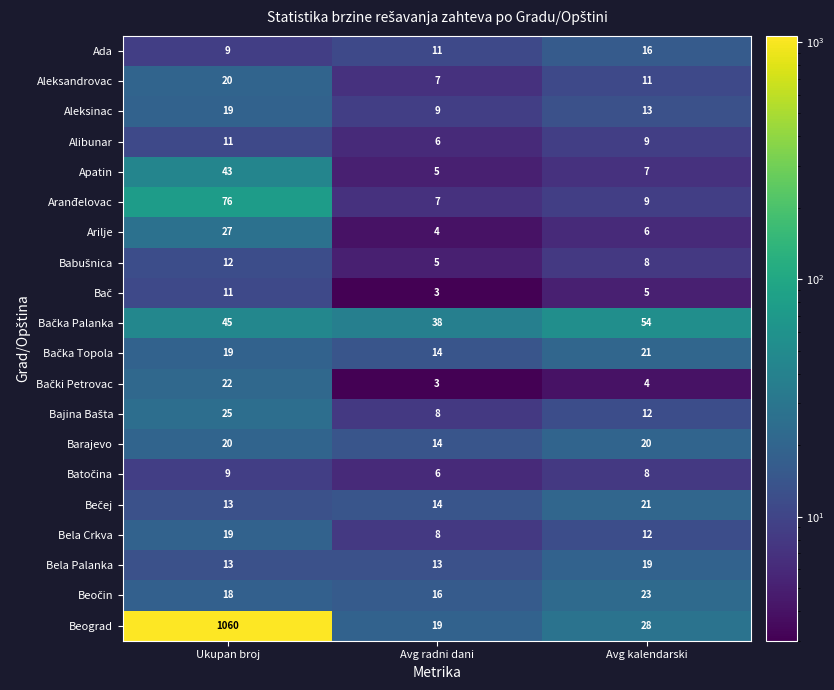

At which label does Aleksinac first exceed 13?

Ukupan broj